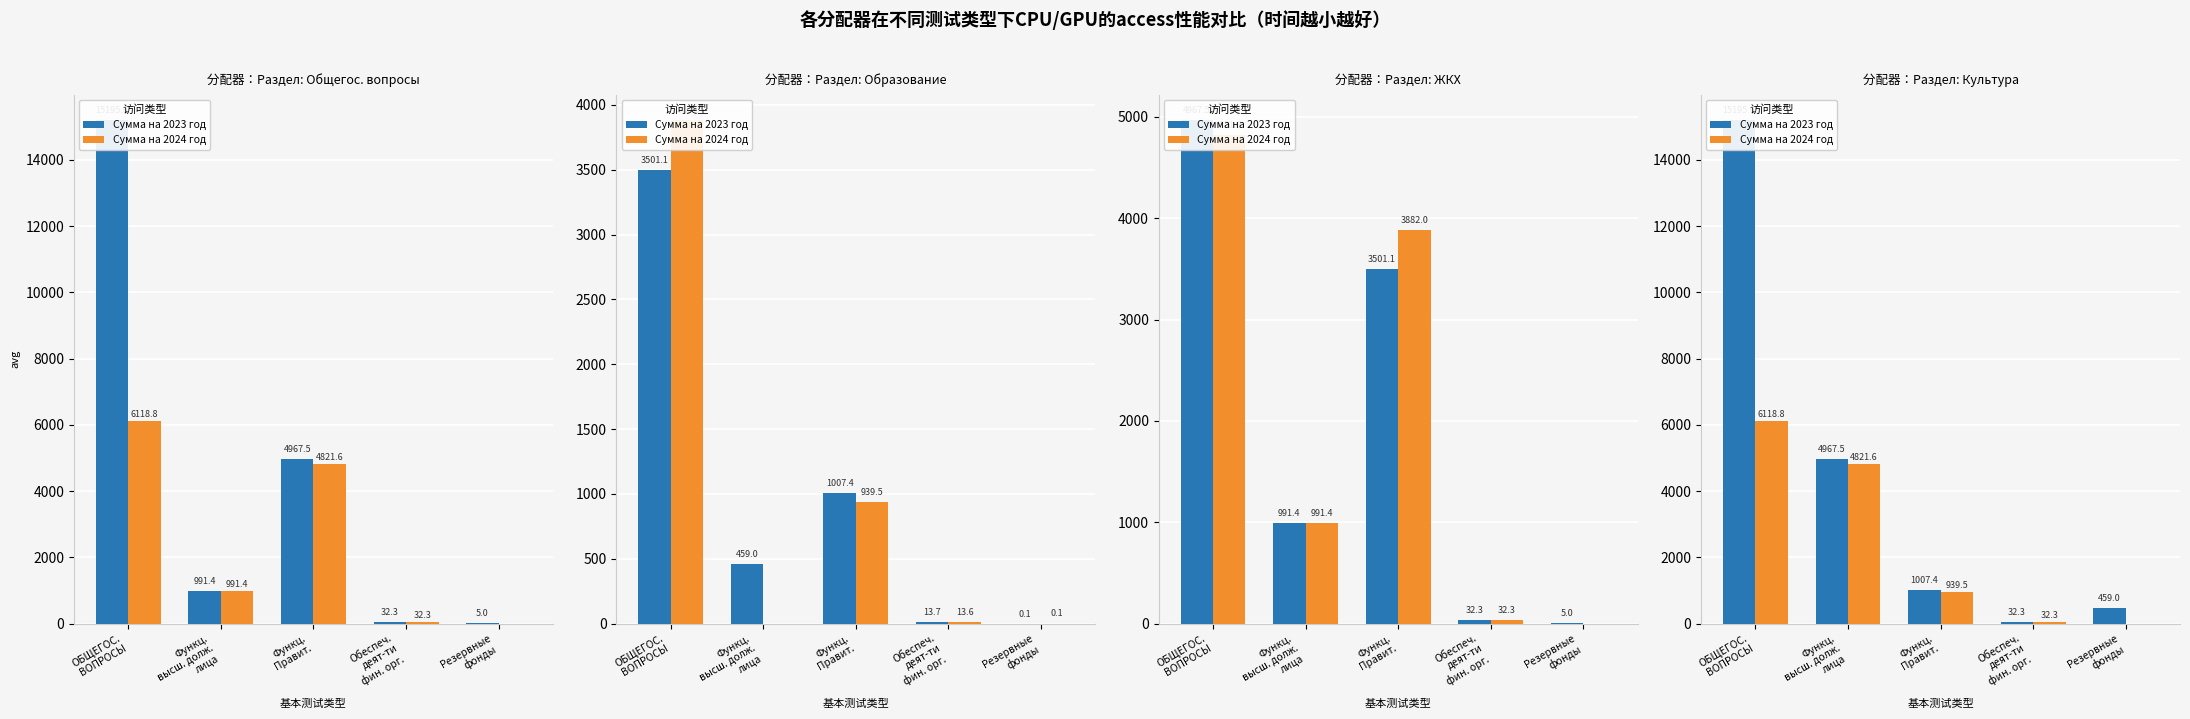

Where does the Сумма на 2023 год series first go above 1007?

ОБЩЕГОС.
ВОПРОСЫ